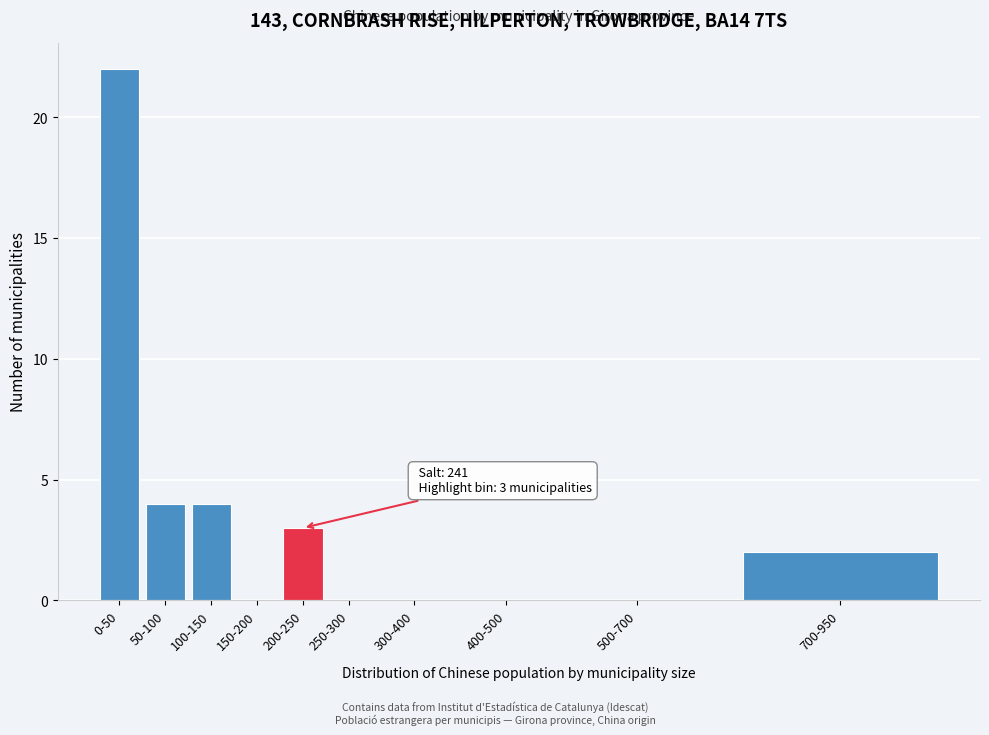

Reading right to left, transcribe all the data shown in this chart.

700-950=2	500-700=0	400-500=0	300-400=0	250-300=0	200-250=3	150-200=0	100-150=4	50-100=4	0-50=22